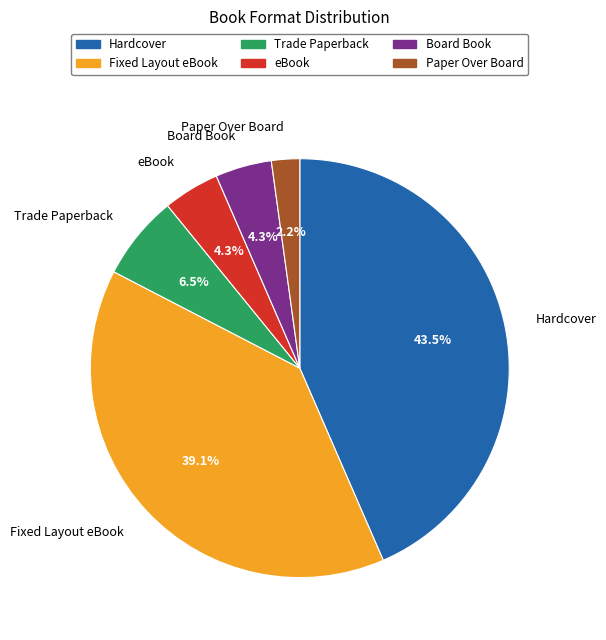

Does any single category account for the majority?

No